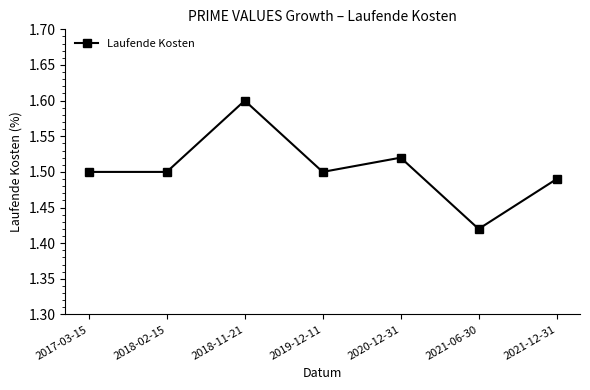

How many lines are shown in the chart?

1